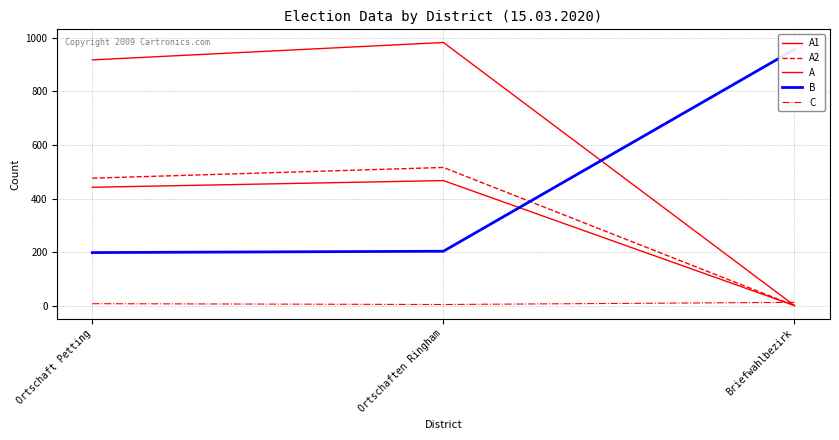

At which category is the sum across all series the highest?

Ortschaften Ringham